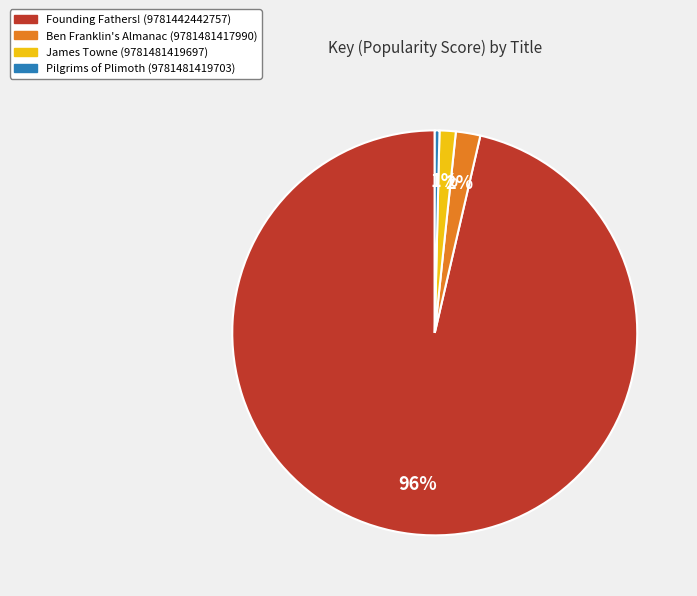

What is the ratio of the value at James Towne (9781481419697) to the value at Pilgrims of Plimoth (9781481419703)?

3.5